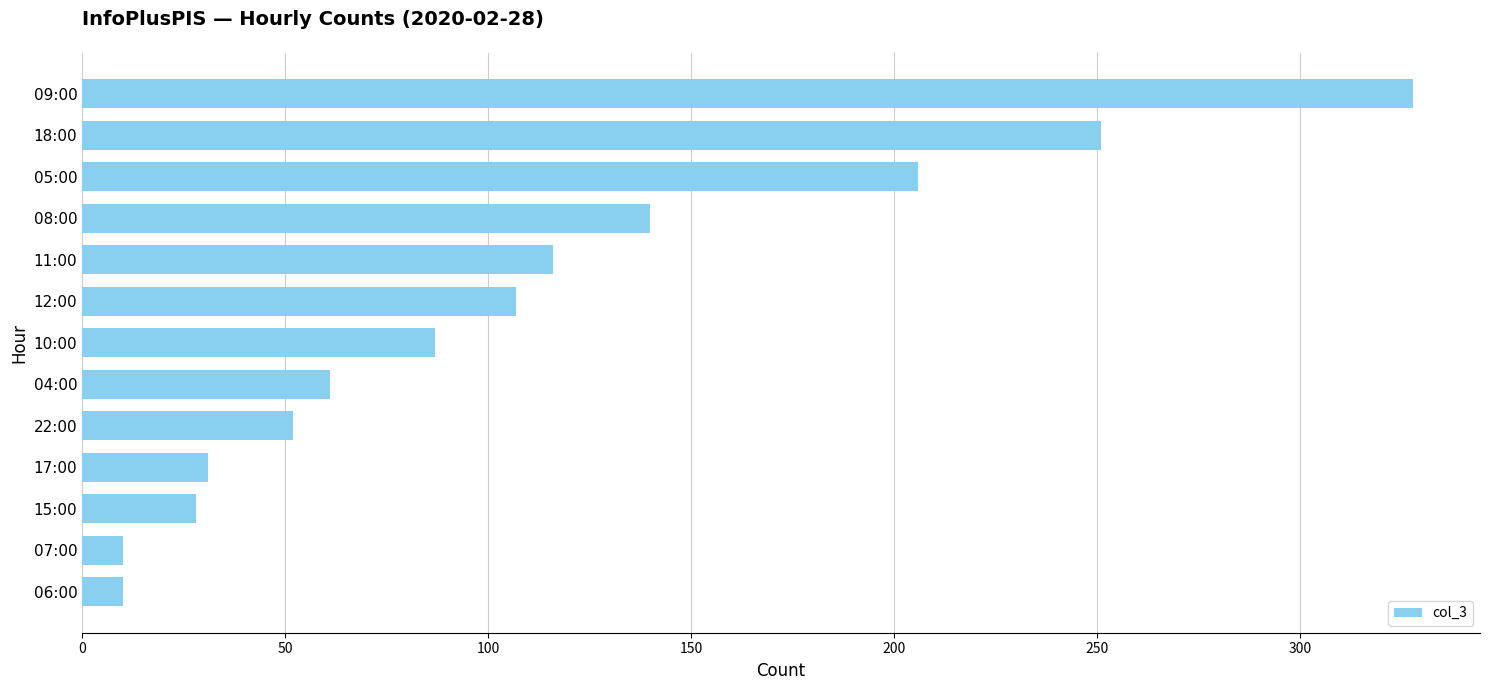

What is the change in value from 22:00 to 05:00?

+154